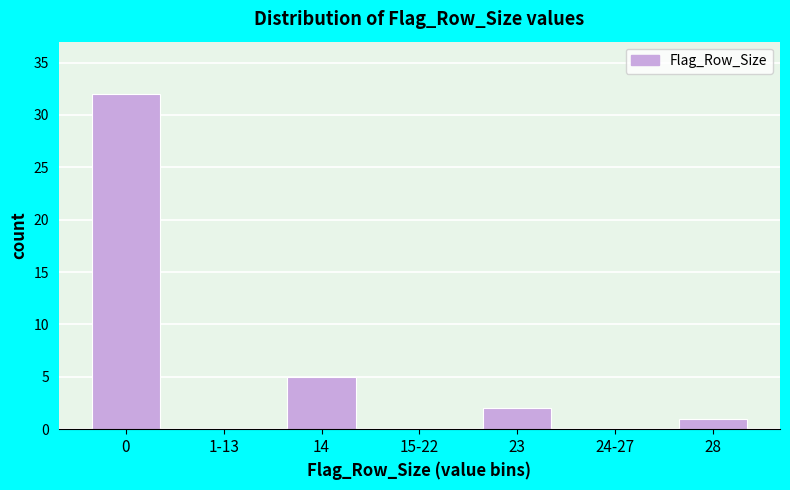

Reading left to right, list all the values displayed in this chart.

0=32	1-13=0	14=5	15-22=0	23=2	24-27=0	28=1